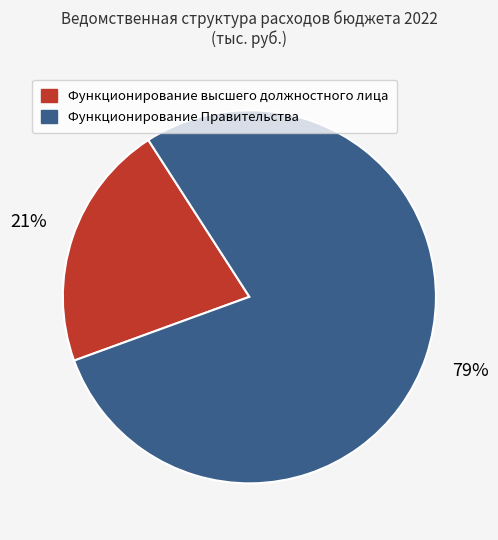

True or false: Функционирование высшего должностного лица accounts for 9% of the total.

False